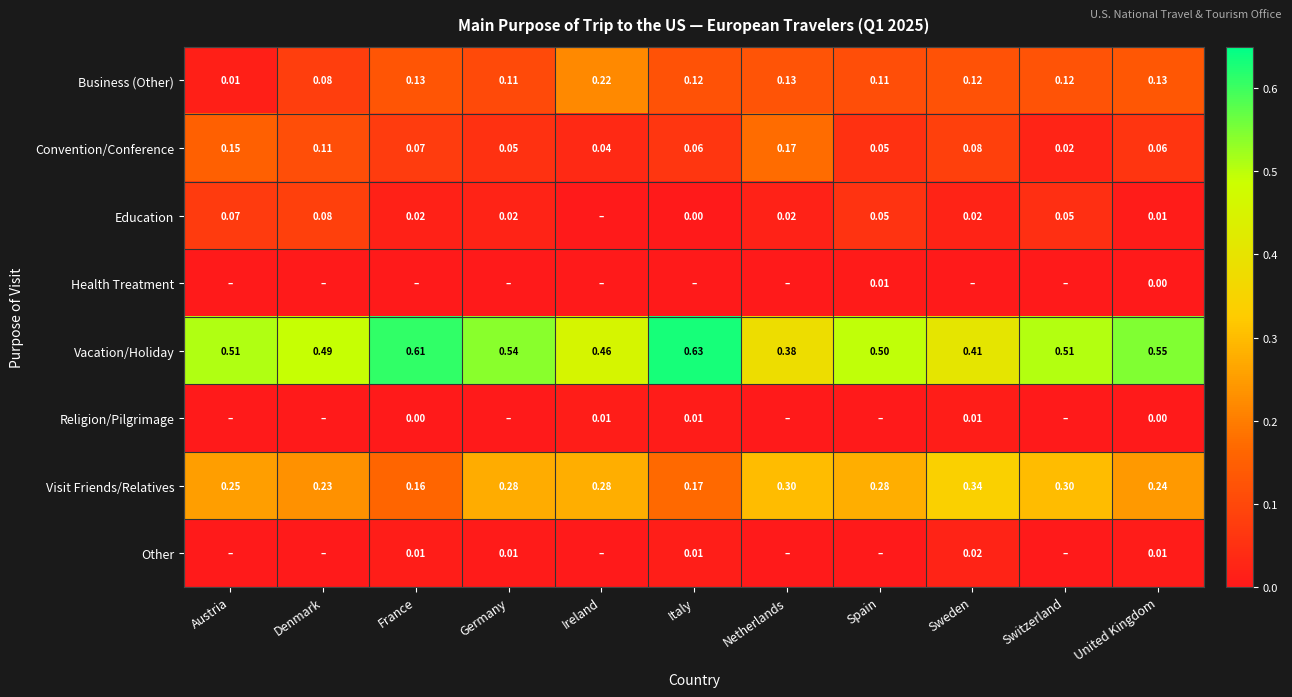

At which label does Vacation/Holiday reach its peak?

Italy